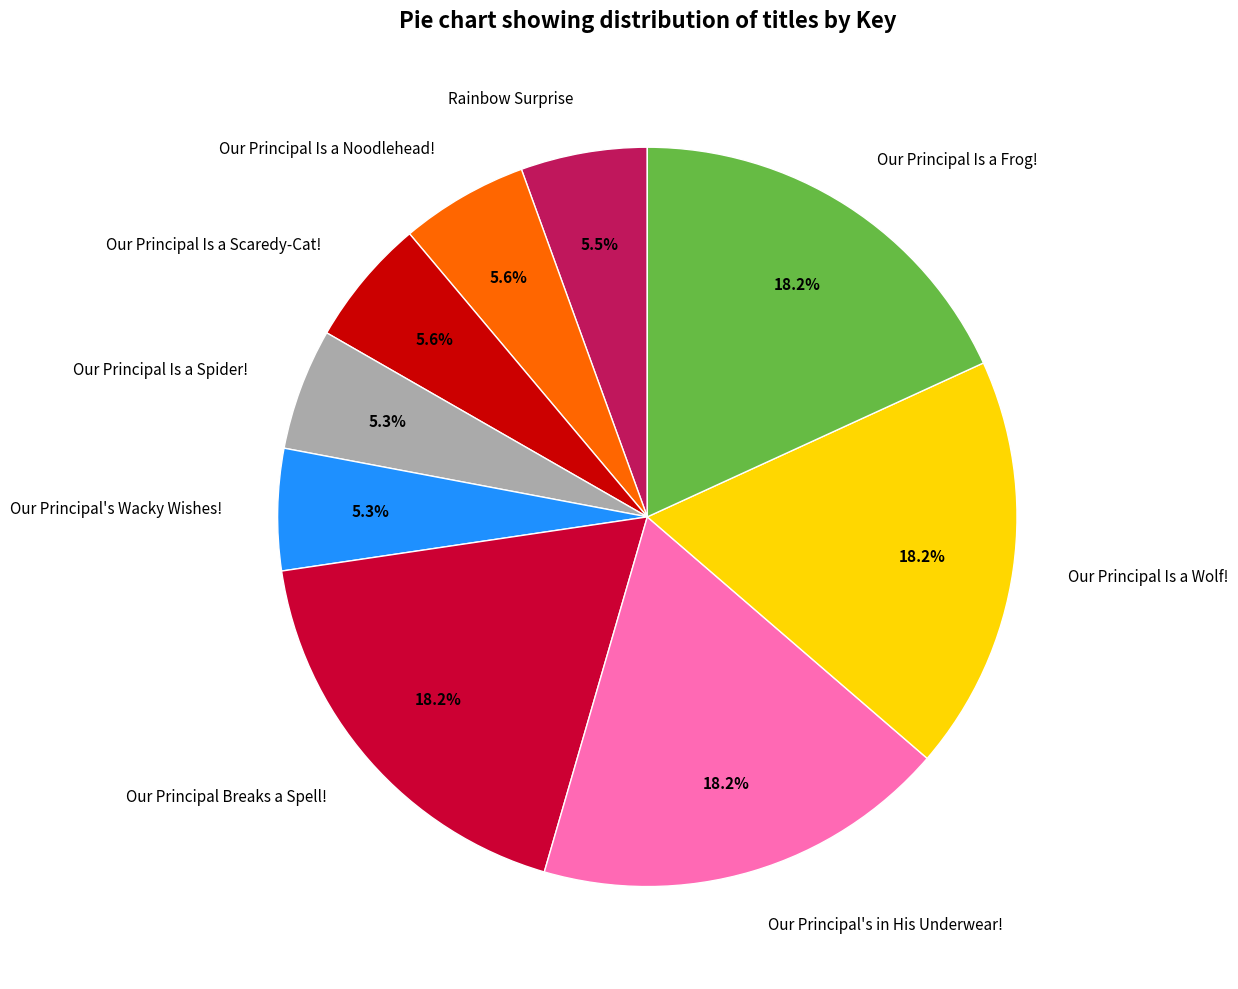

Approximately how many times larger is the value at Our Principal Is a Spider! compared to Our Principal Is a Wolf!?

0.3